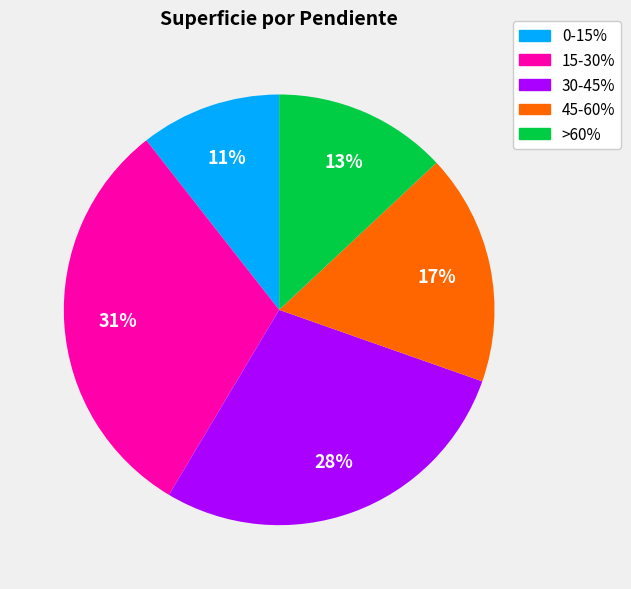

To the nearest percent, what portion does >60% represent?

13%